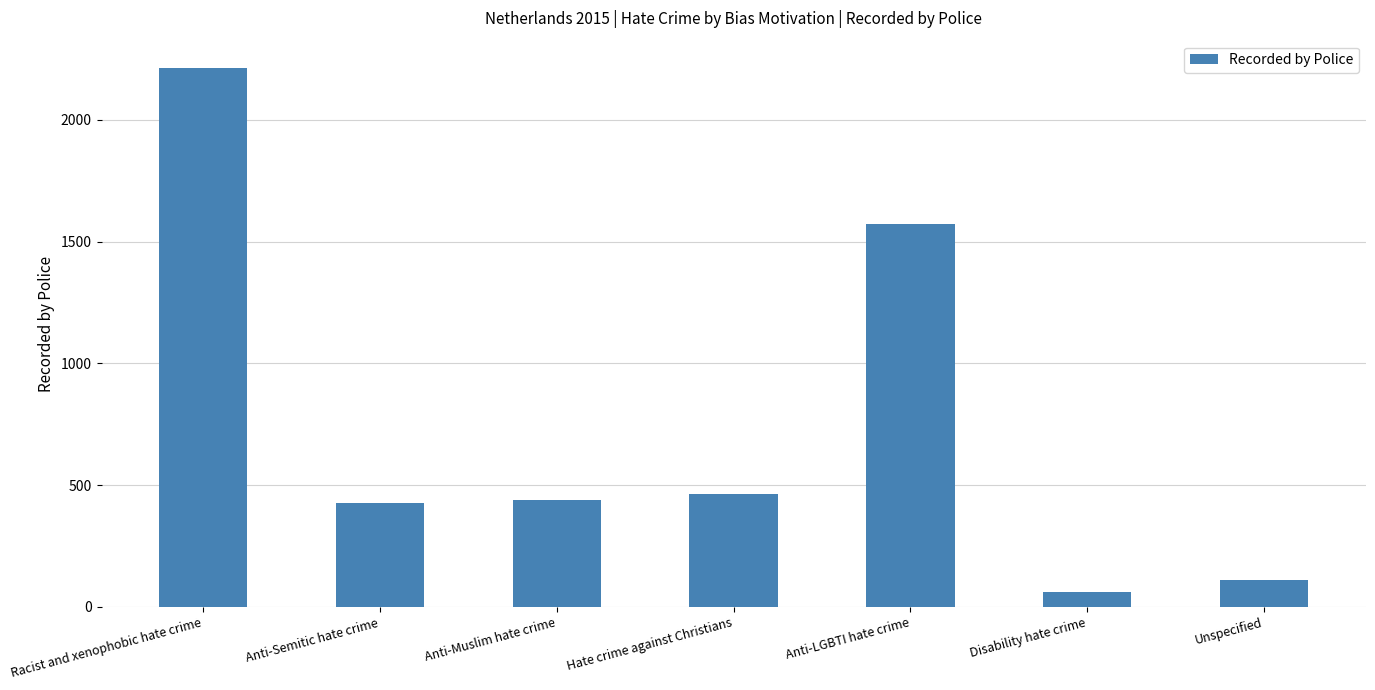

What is the maximum value shown in the chart?

2215